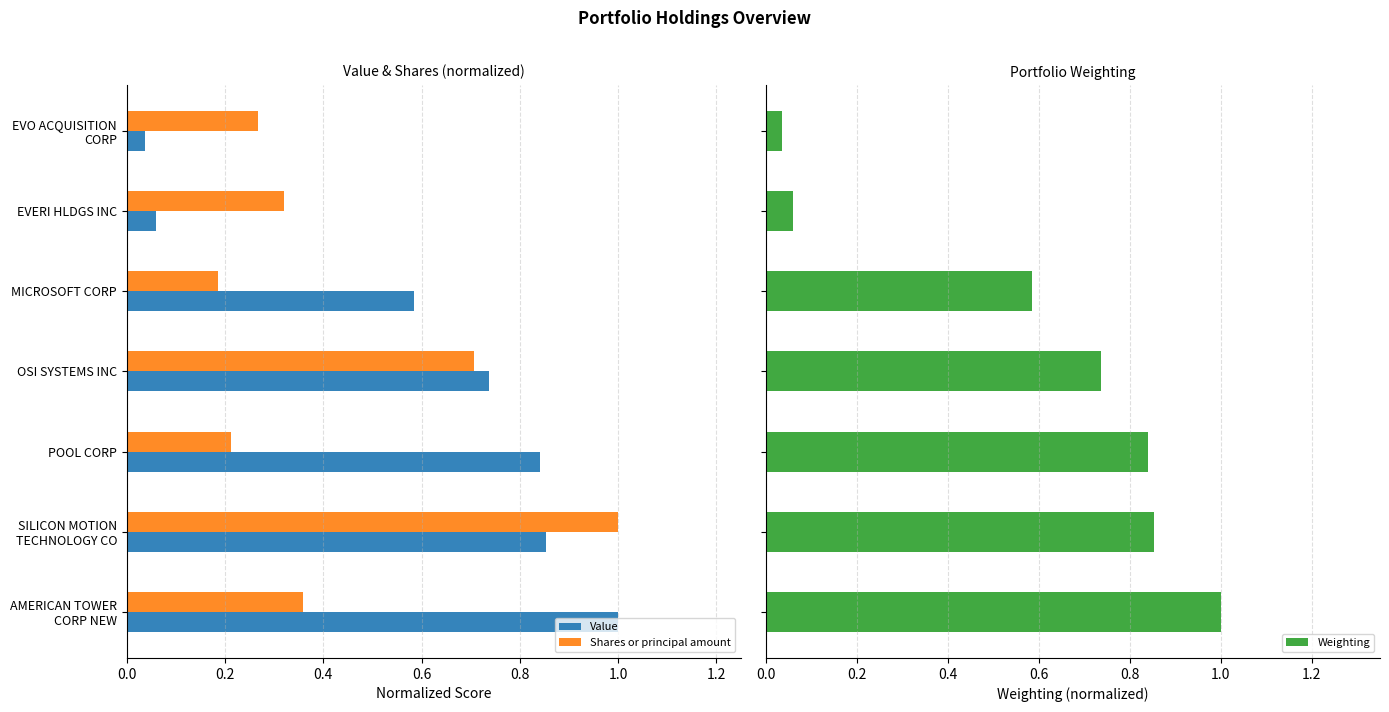

What is the maximum value for Value?

1.0